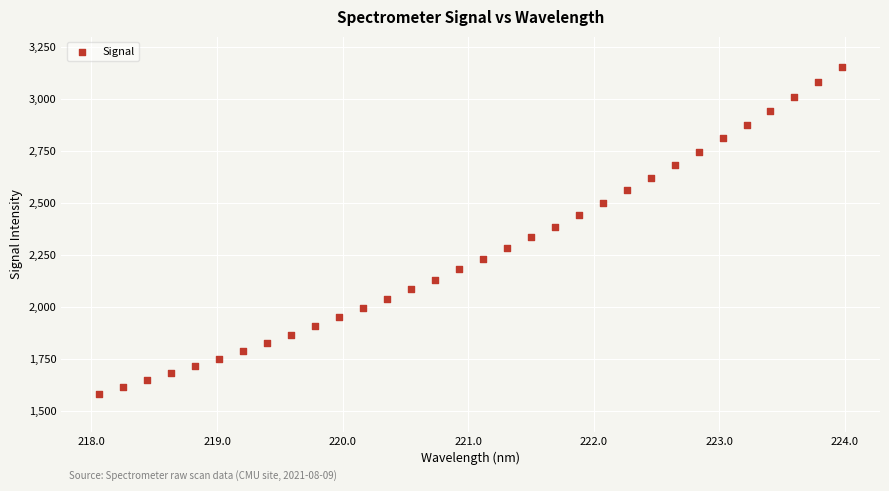

What is the range of X values (max minus min)?

5.9